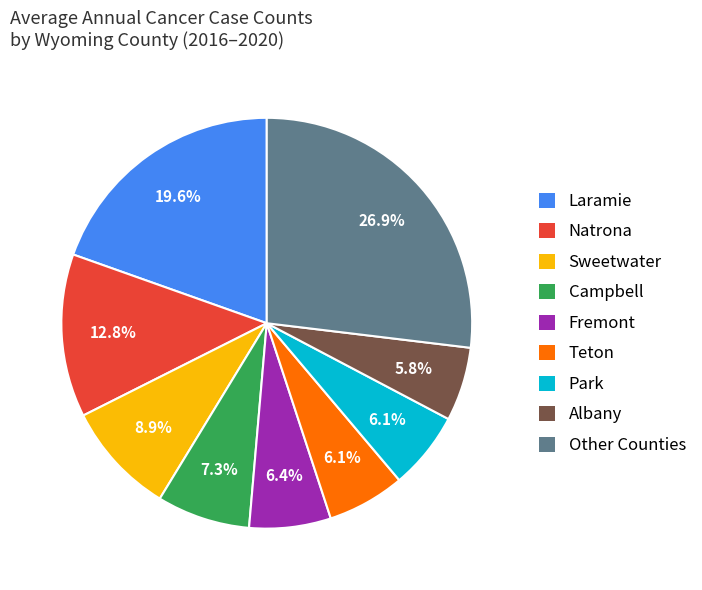

Is the sum of Albany and Sweetwater greater than half?

No